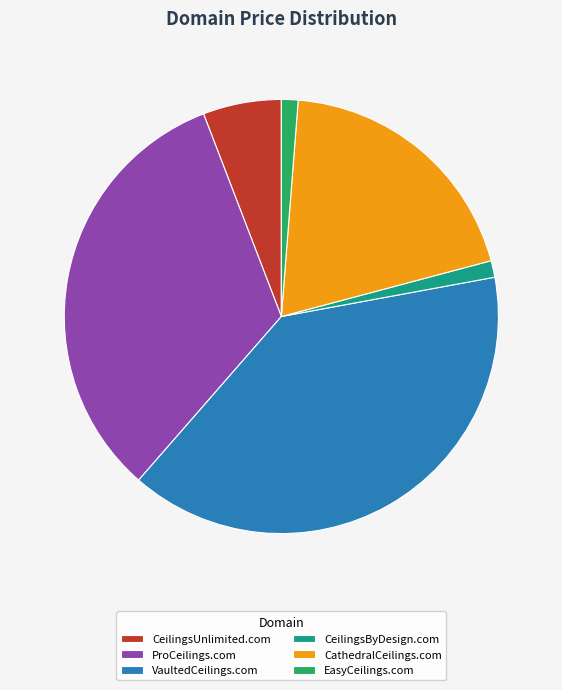

Which slice is the largest?

VaultedCeilings.com